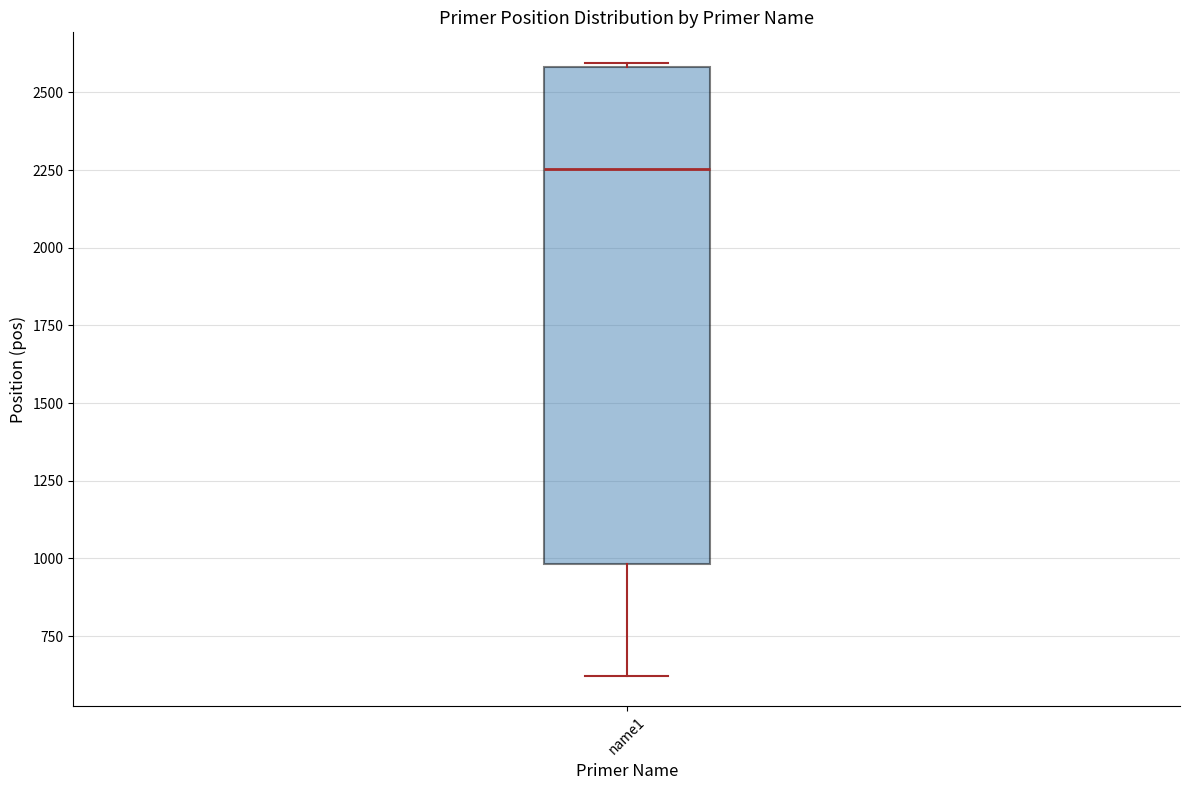

Read this box plot against the y-axis: the position of the median line, the range covered by the box, and the ends of both whiskers. The values are not printed on the chart, so give them approximately, as read against the axis.

median 2250, box 1000 to 2600, whiskers 600 to 2600